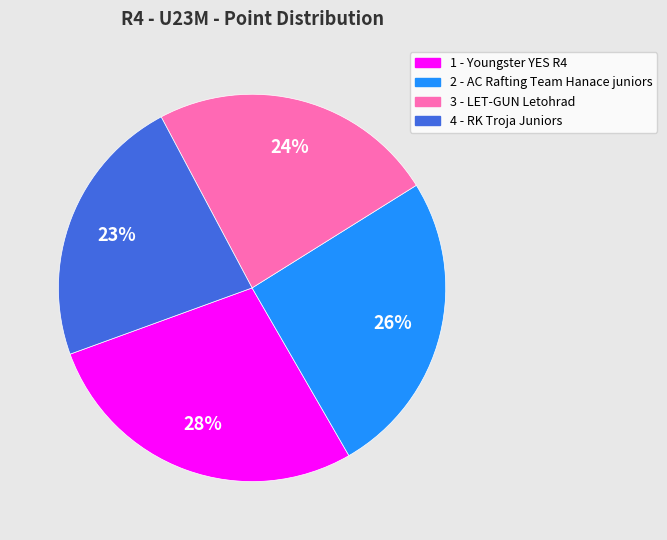

Rank the categories by value from lowest to highest.

4 - RK Troja Juniors, 3 - LET-GUN Letohrad, 2 - AC Rafting Team Hanace juniors, 1 - Youngster YES R4